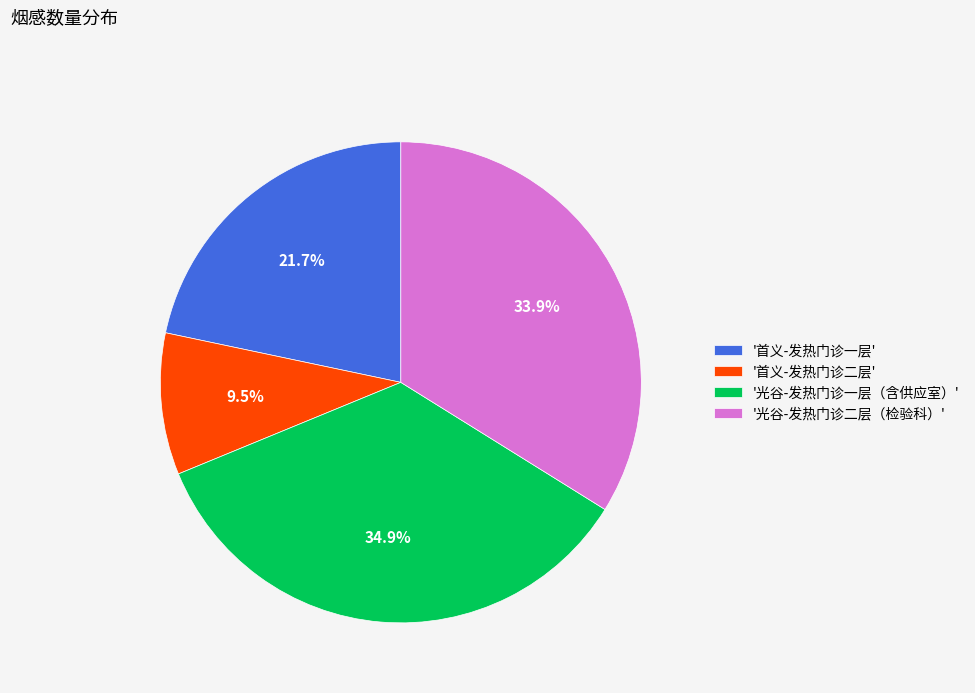

Rank the categories by value from lowest to highest.

'首义-发热门诊二层', '首义-发热门诊一层', '光谷-发热门诊二层（检验科）', '光谷-发热门诊一层（含供应室）'